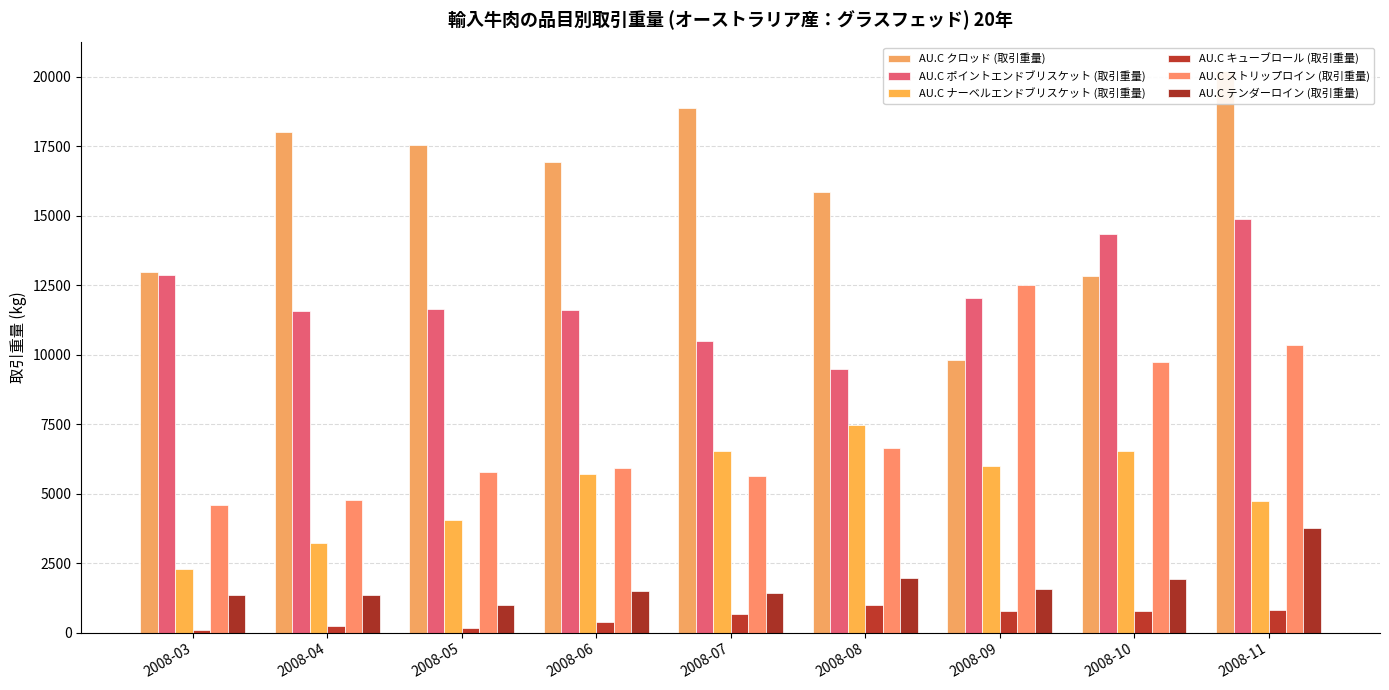

What is the value of the AU.C クロッド (取引重量) bar at the 5th from the left?

18870